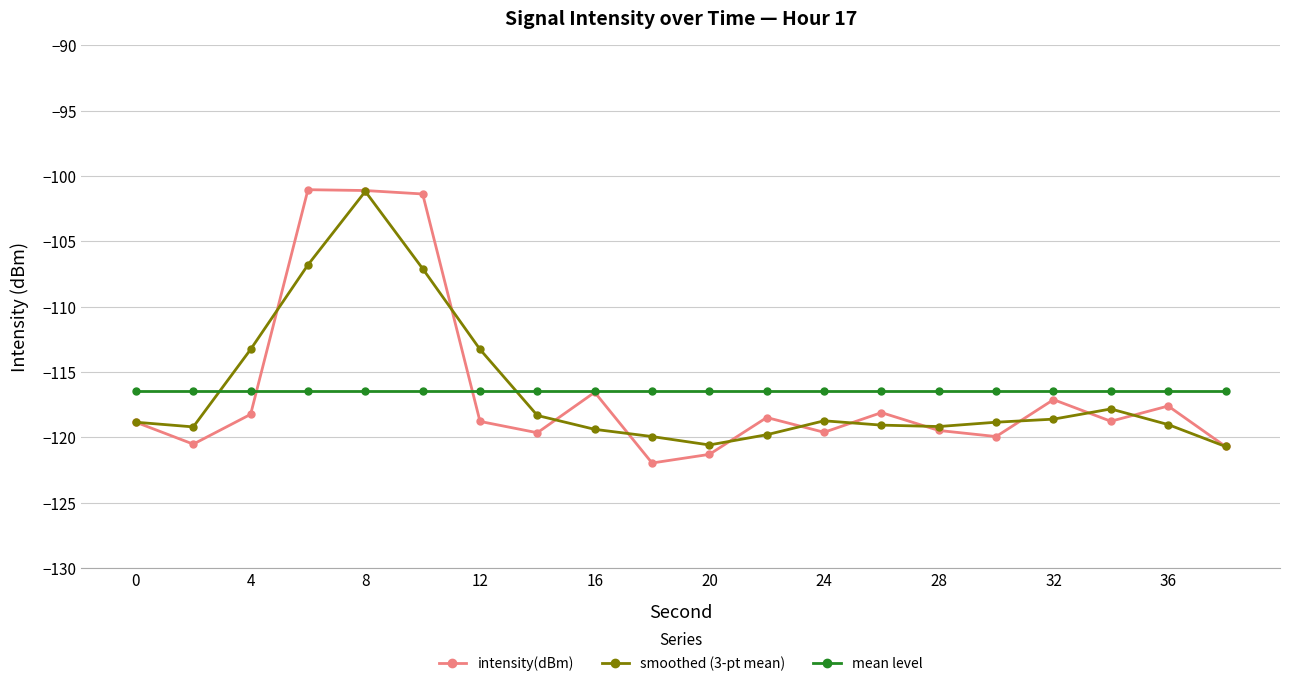

What is the maximum value shown in the chart?

-101.0